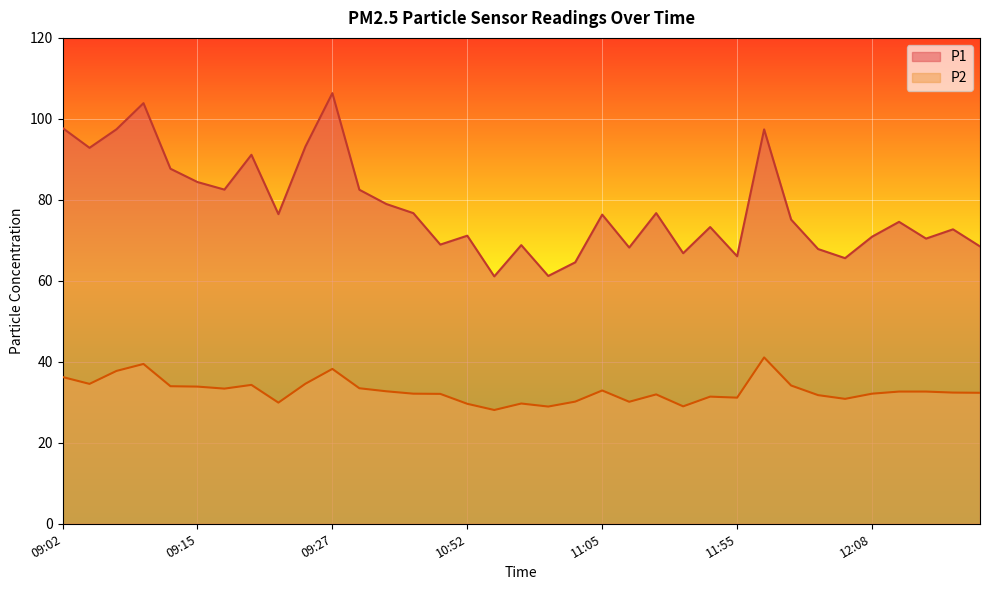

Count the number of data series in this chart.

2